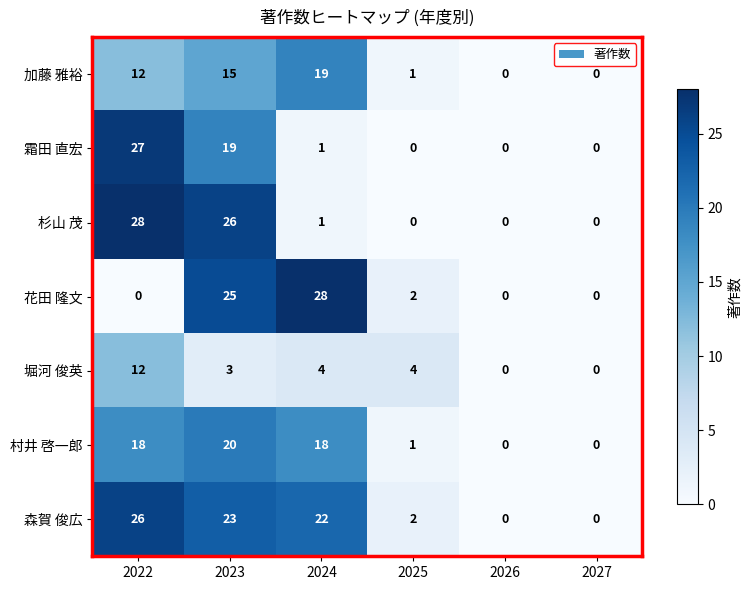

Is it true that 村井 啓一郎 equals 0 at 2026?

True